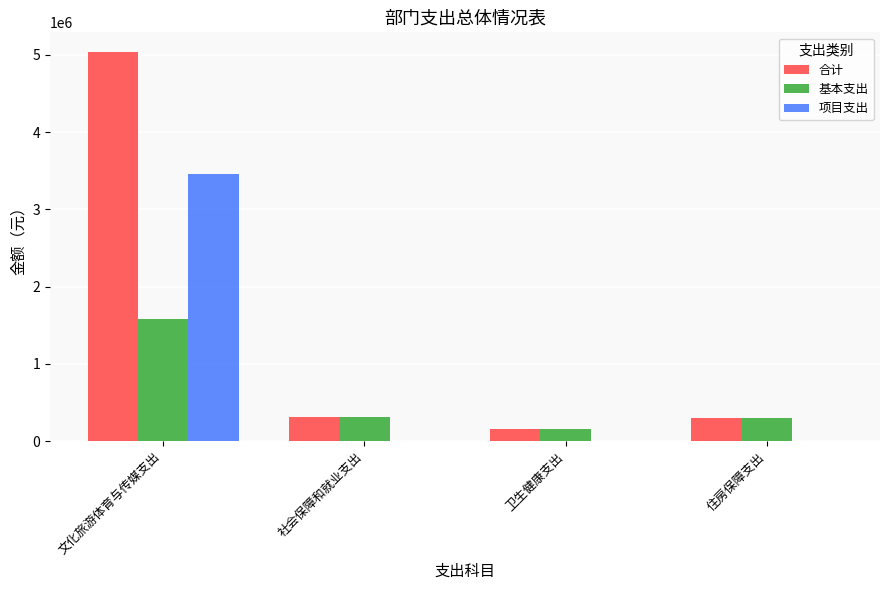

What is the sum of the 合计 values at 文化旅游体育与传媒支出 and 住房保障支出?

5335752.5